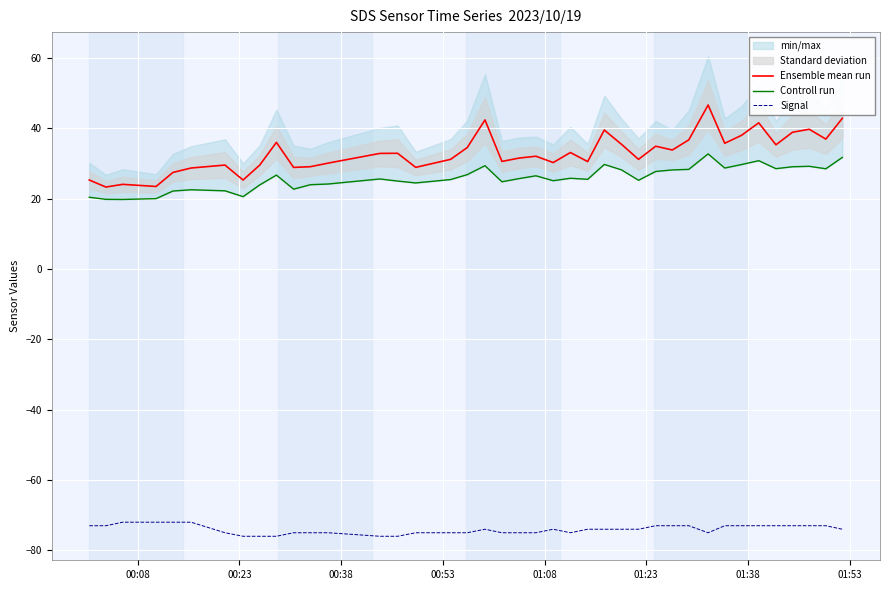

How many interior local valleys does the Ensemble mean run series have?

13